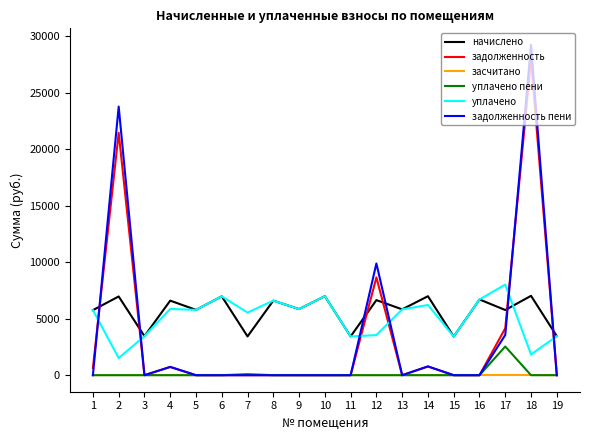

At which category is the sum across all series the highest?

18